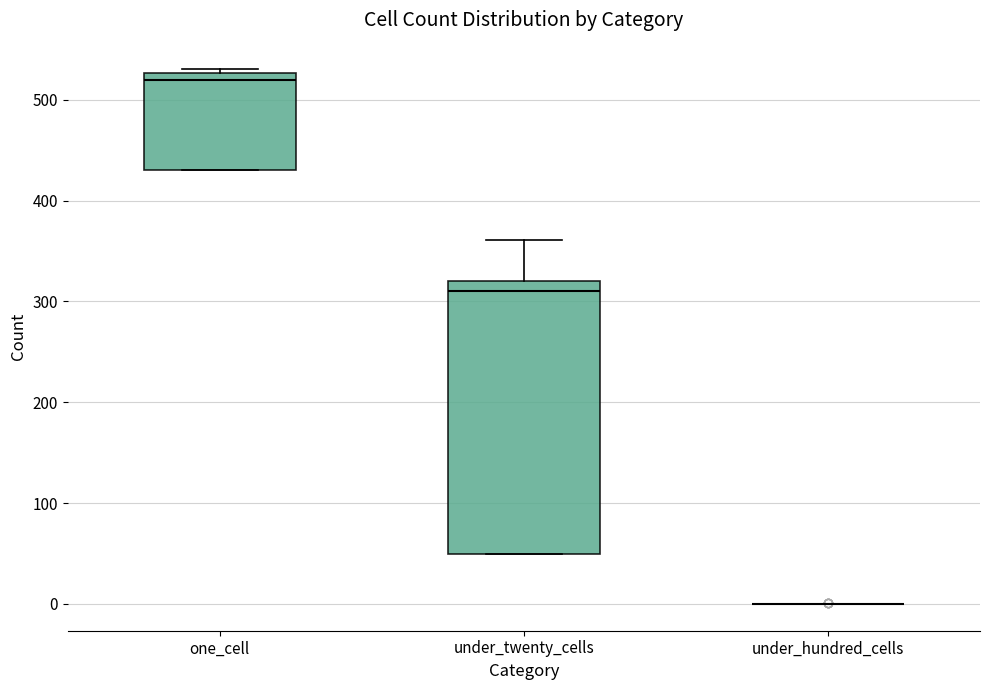

Reading left to right, transcribe this box plot: for each box, give where its median line is, the range the box spans, and where its two whiskers end, as read against the y-axis. The values are not printed on the chart, so give them approximately, as read against the axis.

one_cell: median 520, box 430 to 530, whiskers 430 to 530 (just above the box's upper edge)
under_twenty_cells: median 310, box 50 to 320, whiskers 50 to 360
under_hundred_cells: box collapsed to a line at 0, whiskers 0 to 0